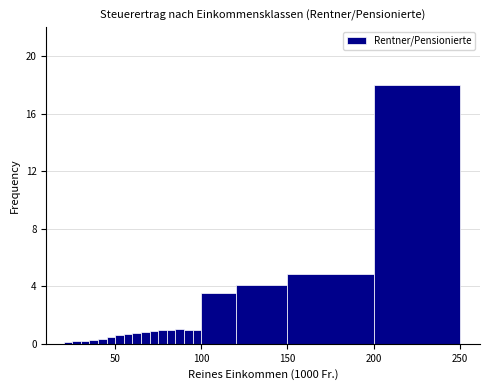

Around what value on the x-axis is the tallest bar? Give the approximate position of its centre, as read against the axis.

225